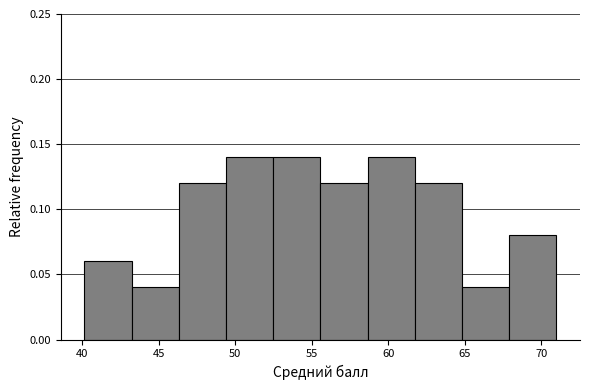

Reading left to right, transcribe this chart: for each bar, give the range it covers on the x-axis and its height. Neither the bar edges nor the heights are printed on the chart, so give them approximately, as read against the axes.

40.0 to 43.0: 0.06
43.0 to 46.5: 0.04
46.5 to 49.5: 0.12
49.5 to 52.5: 0.14
52.5 to 55.5: 0.14
55.5 to 58.5: 0.12
58.5 to 61.5: 0.14
61.5 to 65.0: 0.12
65.0 to 68.0: 0.04
68.0 to 71.0: 0.08